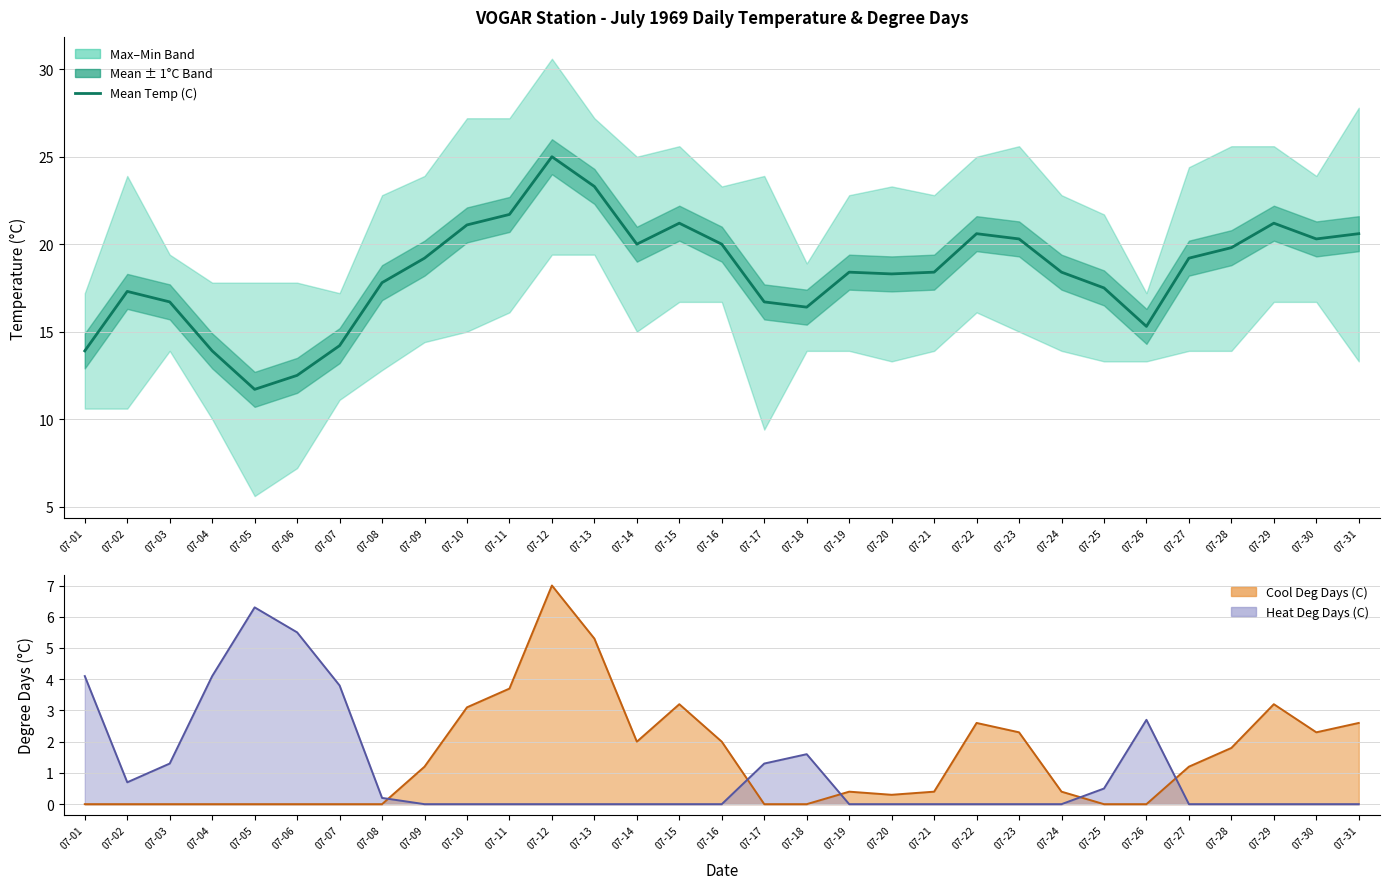

The chart shows a value of 20.0 at 07-14. True or false?

True